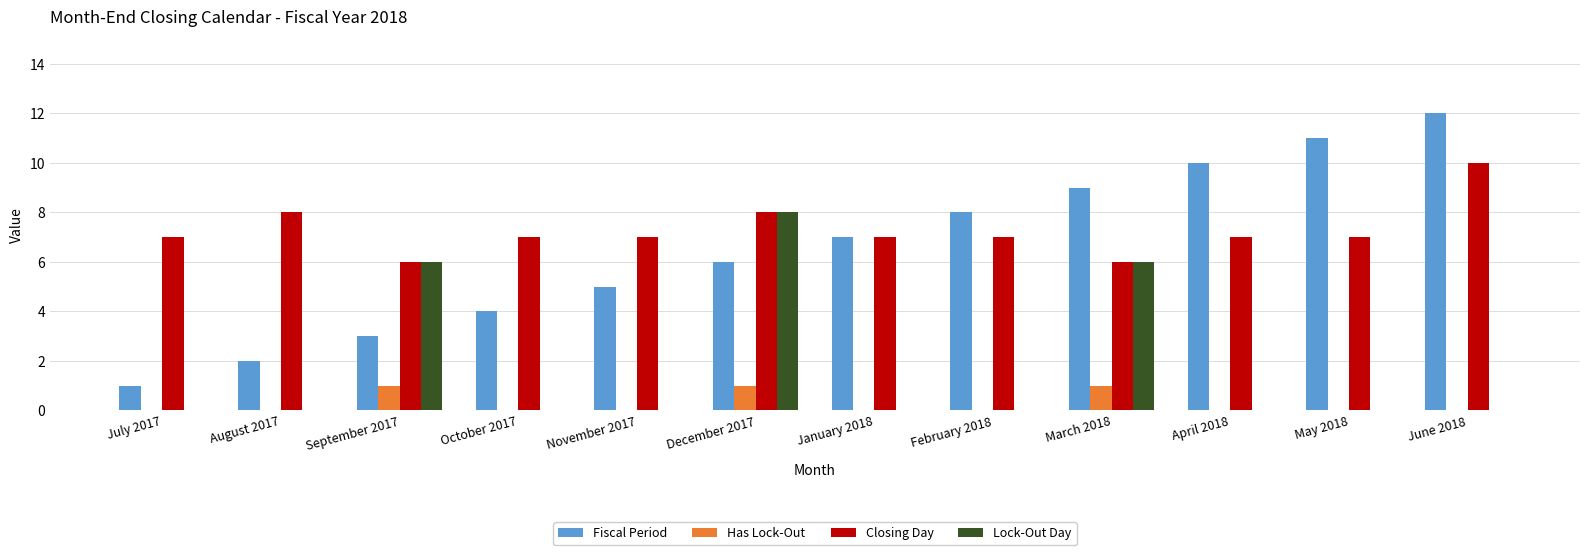

Count the number of categories in the chart.

12